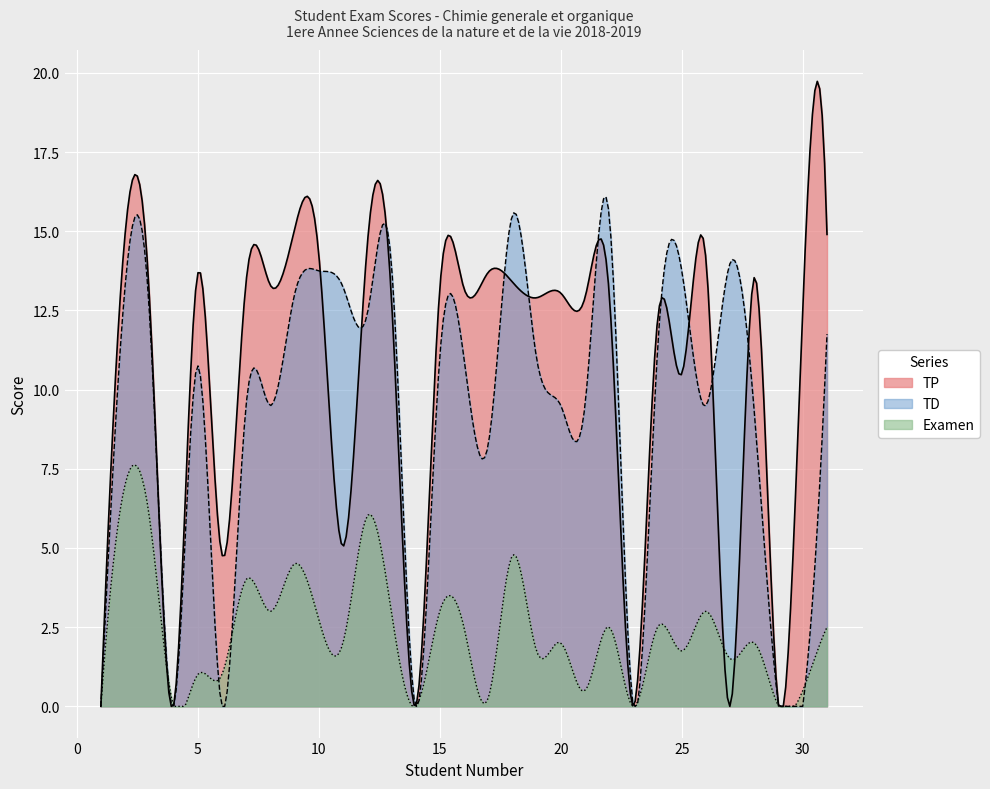

How many lines are shown in the chart?

3